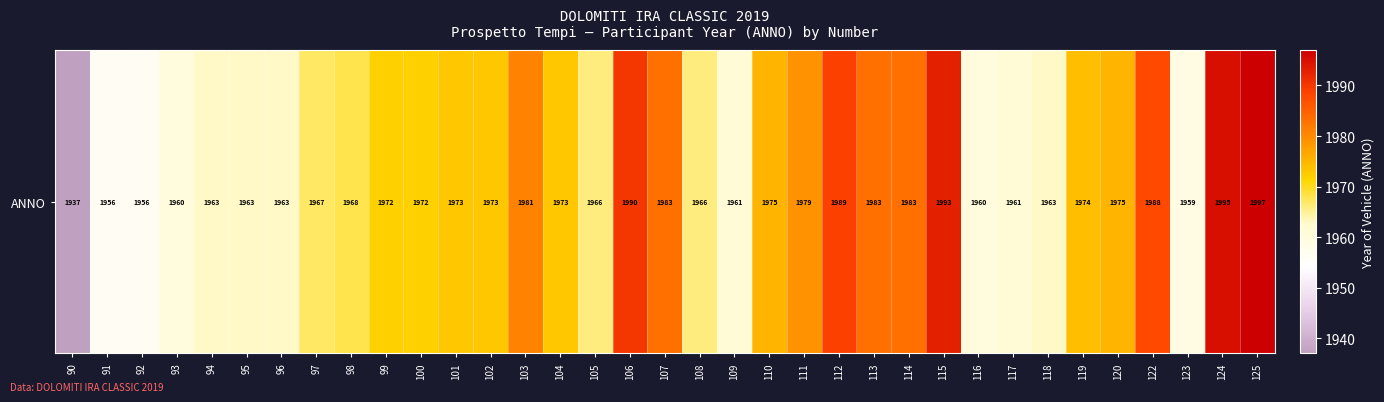

The value at 97 is 1967. True or false?

True